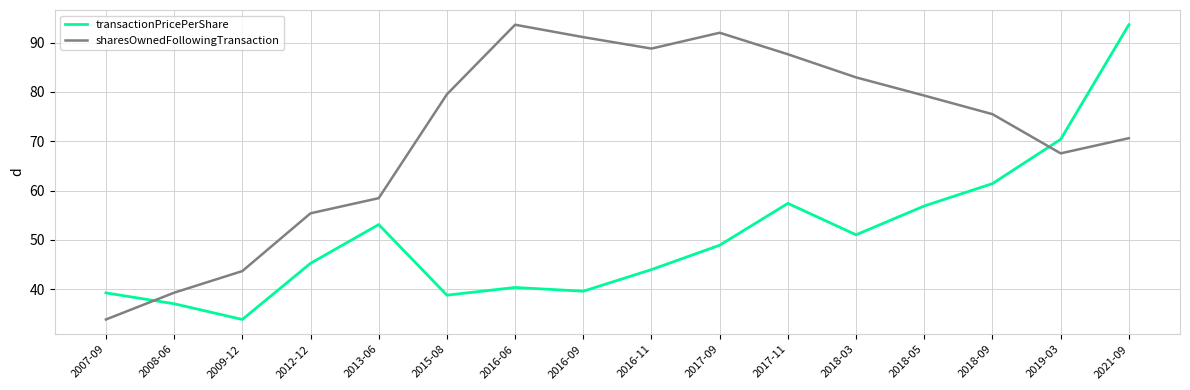

How many intersections are there between transactionPricePerShare and sharesOwnedFollowingTransaction?

2